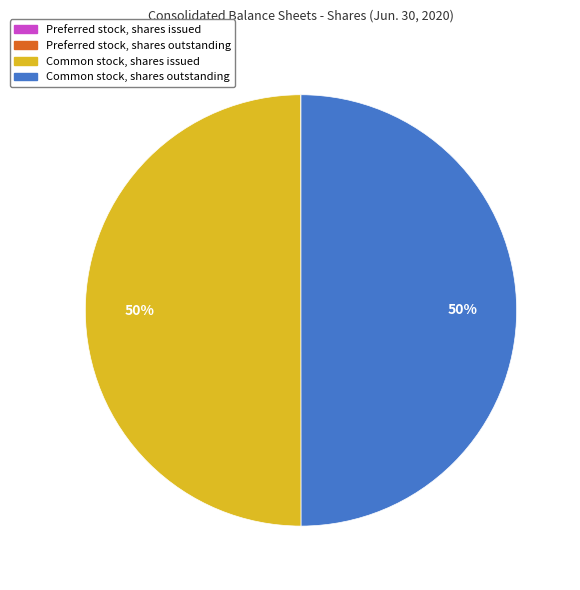

To the nearest percent, what is the average slice percentage?

25%